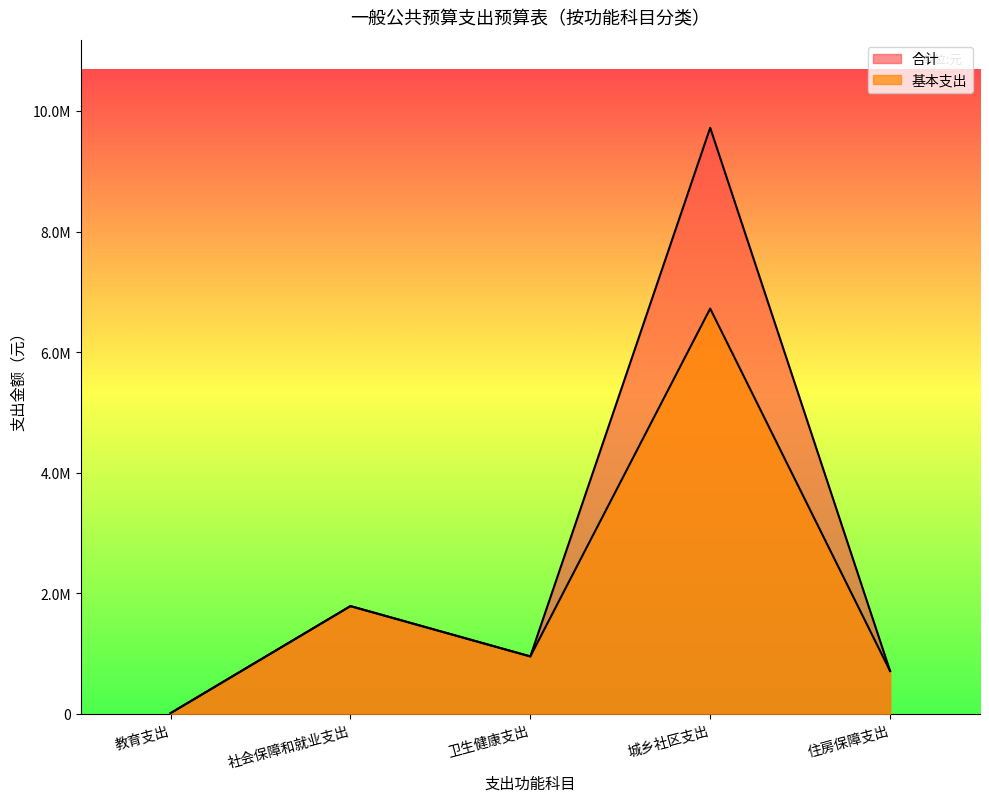

How many lines are shown in the chart?

2